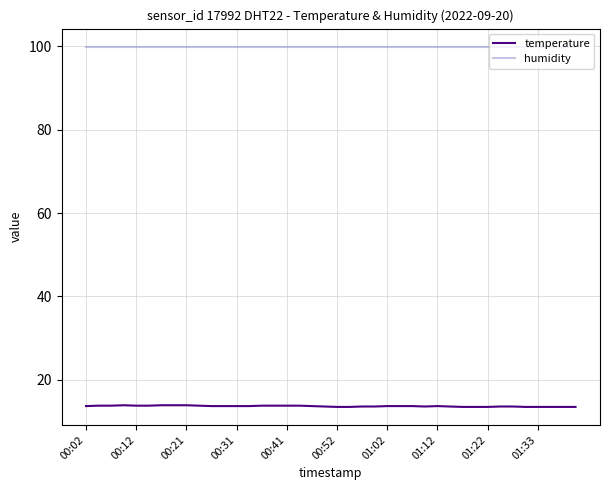

What is the smallest value displayed?

13.5